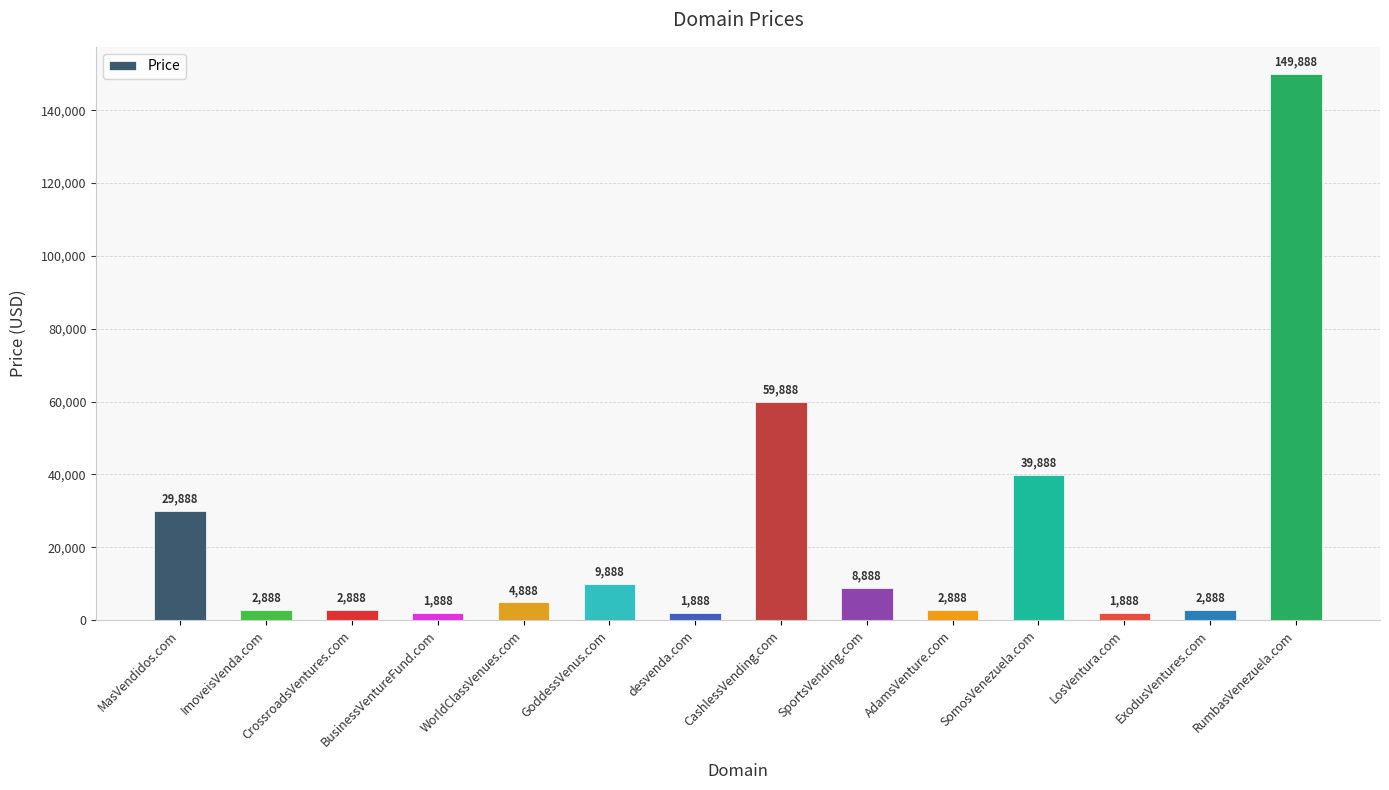

What is the value of the 12th bar from the left?

1888